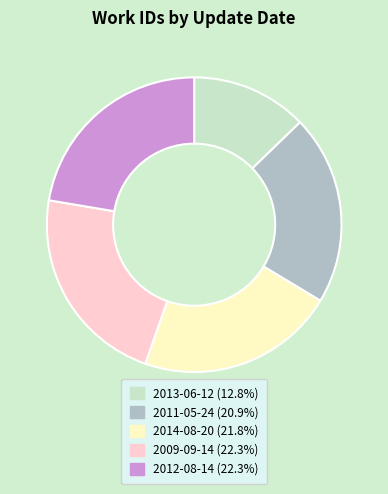

Is there any slice that represents more than half of the pie?

No